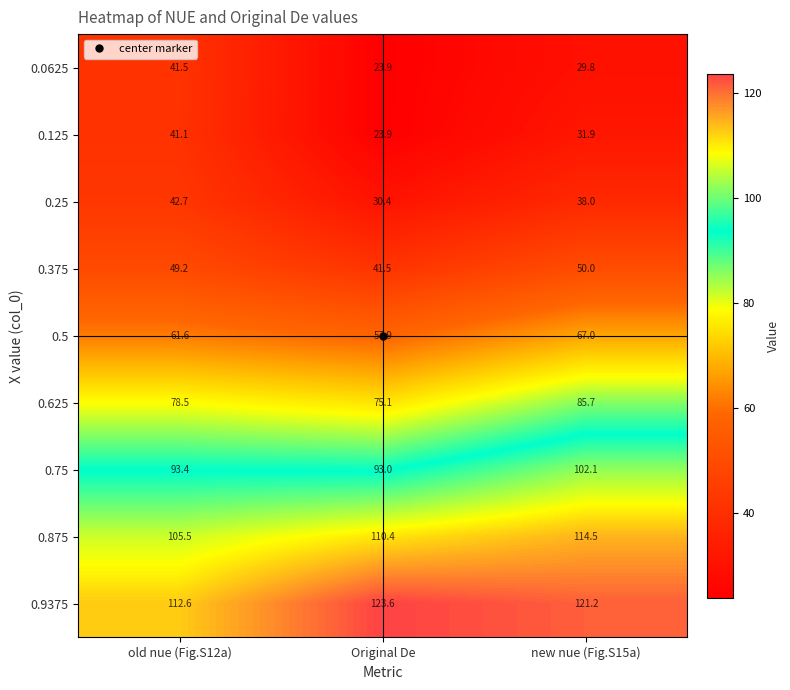

List the series in order of their peak value, highest first.

0.9375, 0.875, 0.75, 0.625, 0.5, 0.375, 0.25, 0.0625, 0.125